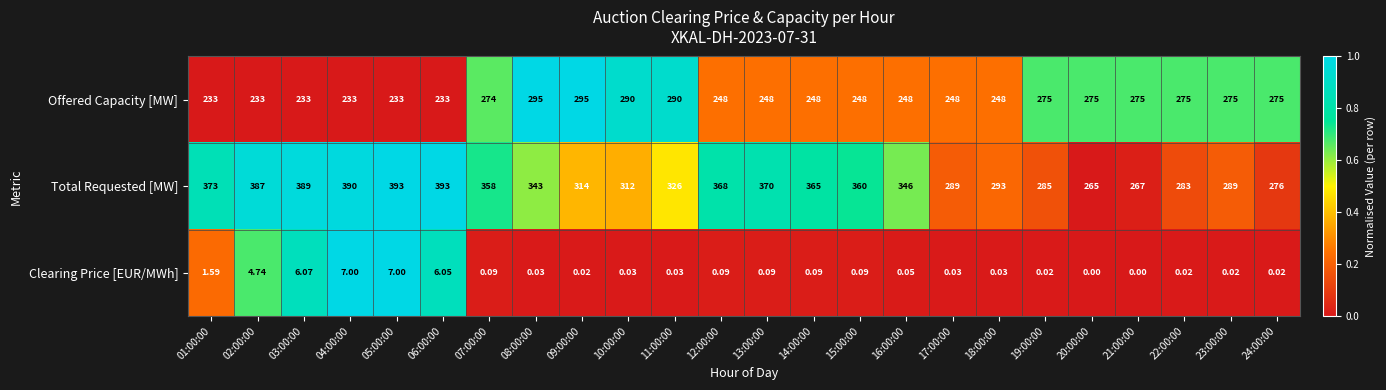

What is the greatest value displayed?

393.0